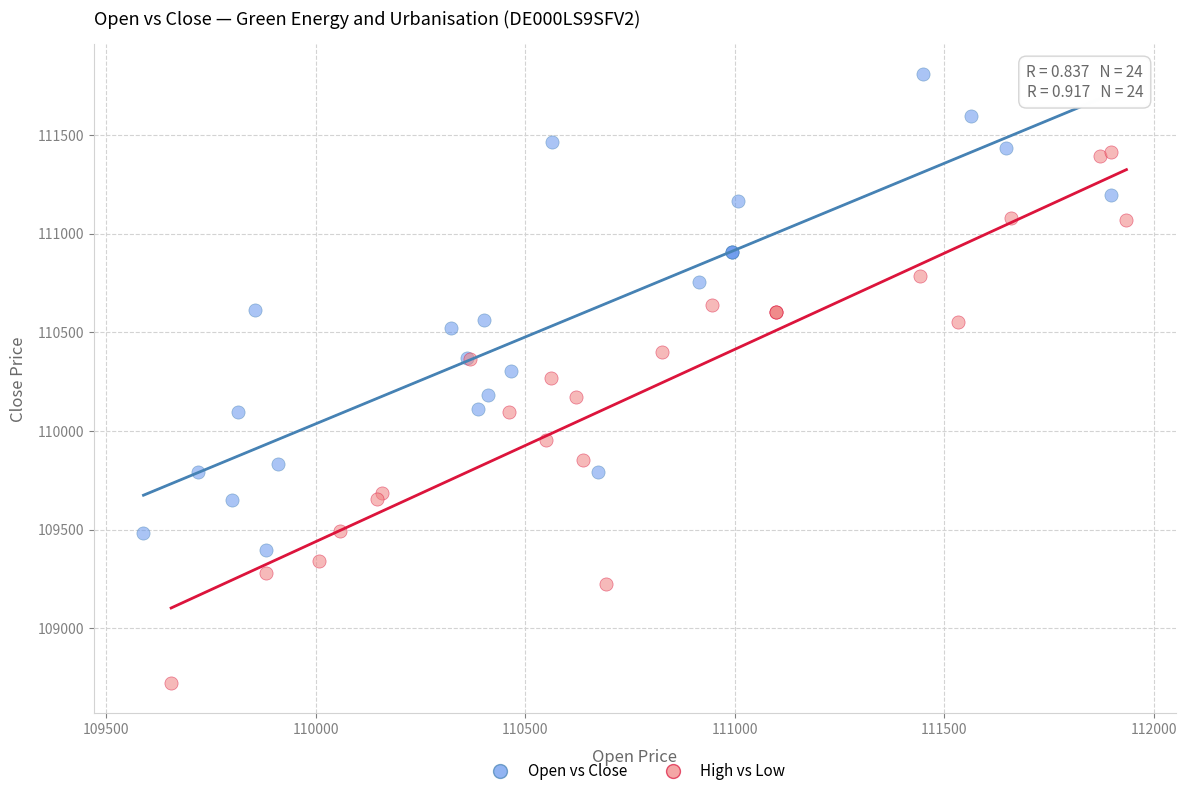

Which series contains the lowest Y value?

High vs Low